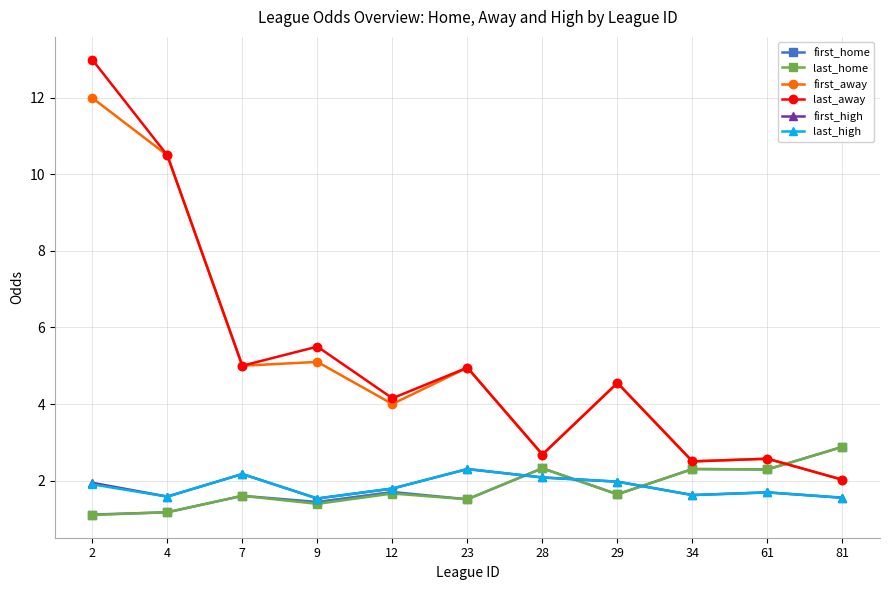

What is the maximum value shown in the chart?

13.0